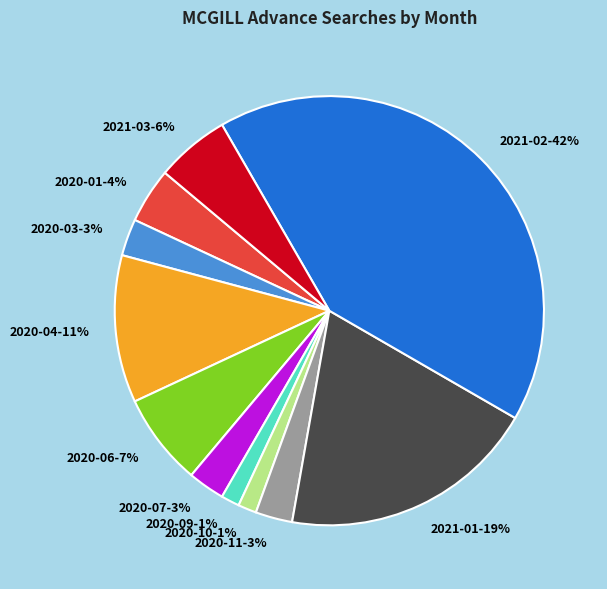

To the nearest percent, what is the average slice percentage?

9%